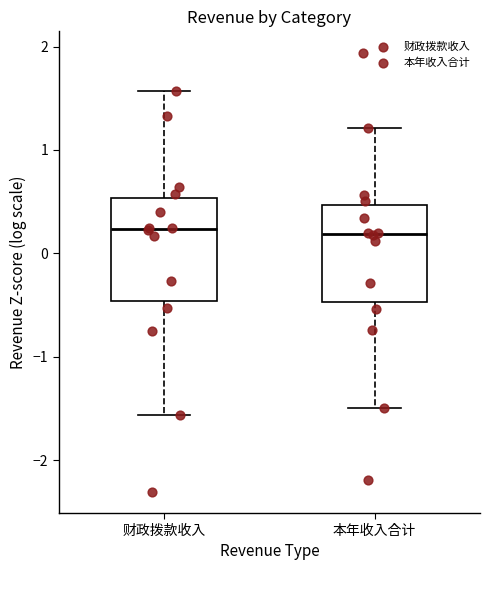

Reading left to right, transcribe this box plot: for each box, give where its median line is, the range the box spans, and where its two whiskers end, as read against the y-axis. The values are not printed on the chart, so give them approximately, as read against the axis.

财政拨款收入: median 0.2, box -0.5 to 0.5, whiskers -1.6 to 1.6
本年收入合计: median 0.2, box -0.5 to 0.5, whiskers -1.5 to 1.2